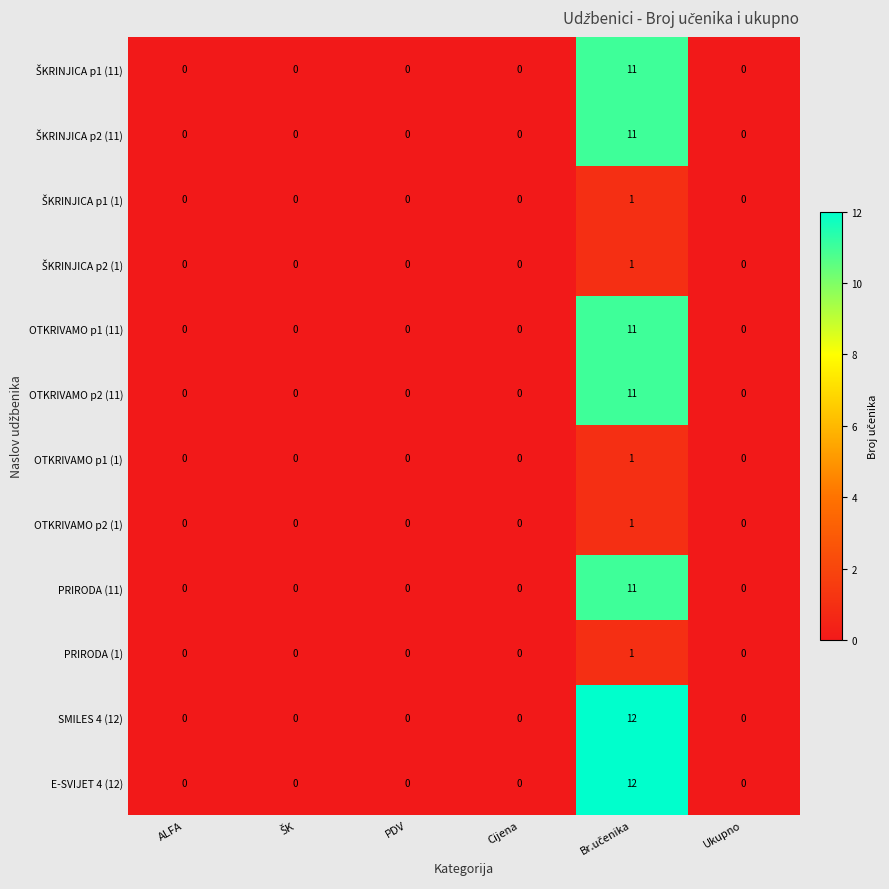

Is it true that PRIRODA (1) equals -1 at ALFA?

False